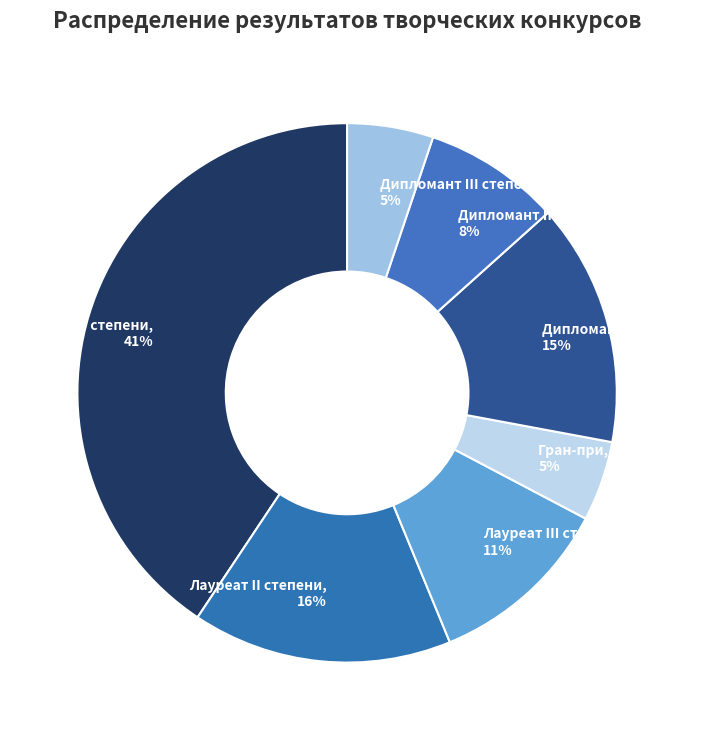

Is the sum of Гран-при and Лауреат III степени greater than half?

No